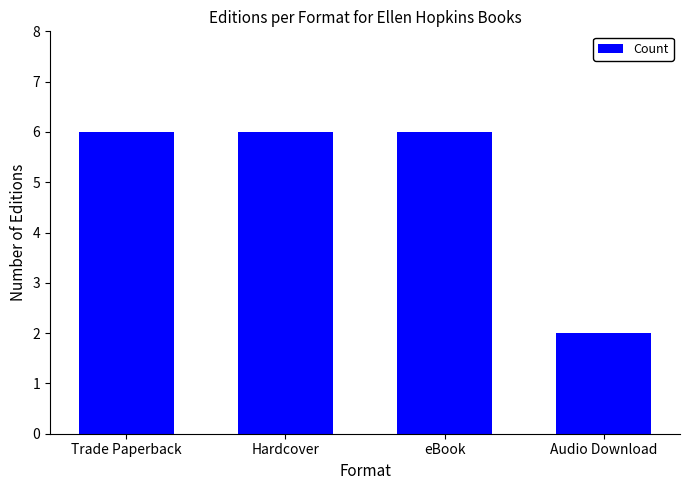

True or false: the data shows 2 at Audio Download.

True